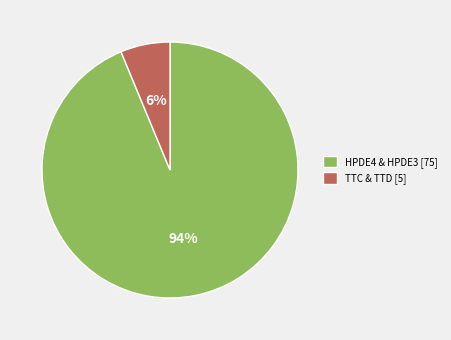

Between HPDE4 & HPDE3 [75] and TTC & TTD [5], which is larger?

HPDE4 & HPDE3 [75]